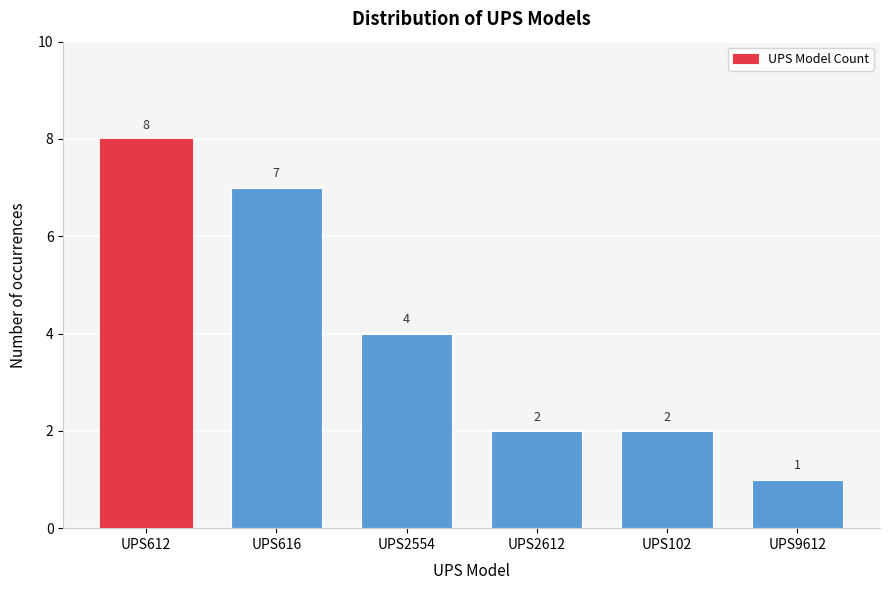

Reading right to left, what are all the values shown in this chart?

UPS9612=1	UPS102=2	UPS2612=2	UPS2554=4	UPS616=7	UPS612=8